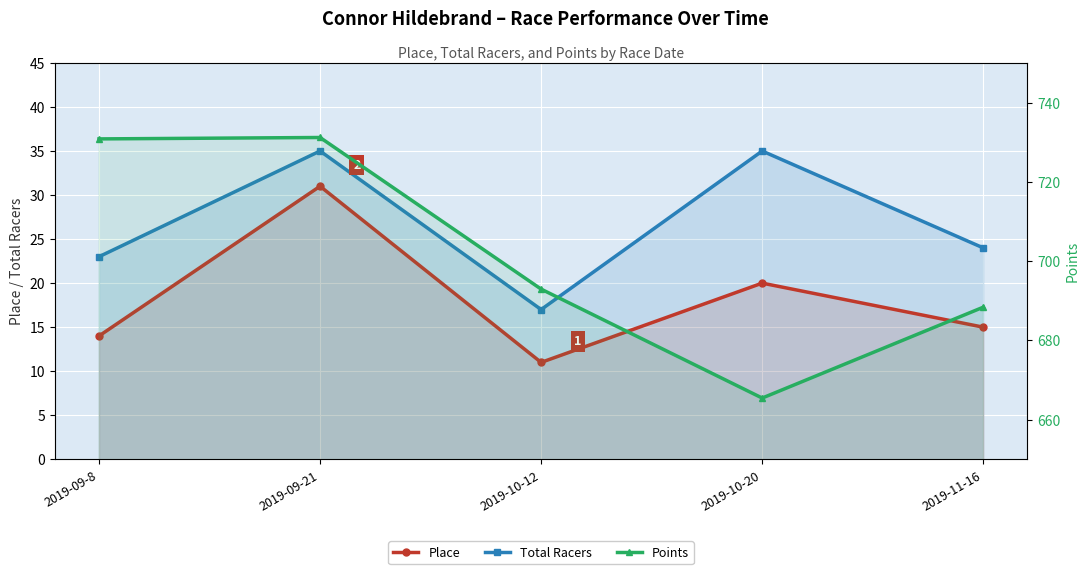

True or false: Points and Place cross at least once.

False